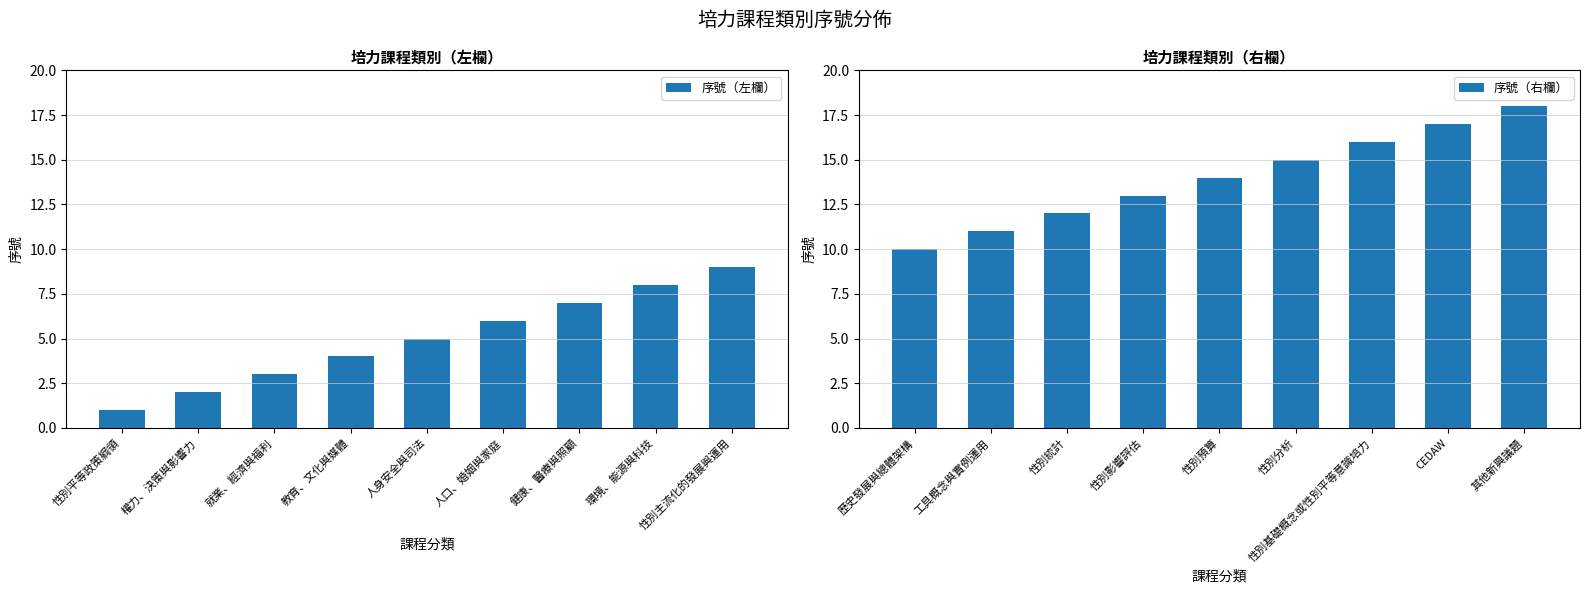

Which has a higher value, 人口、婚姻與家庭 or 人身安全與司法?

人口、婚姻與家庭